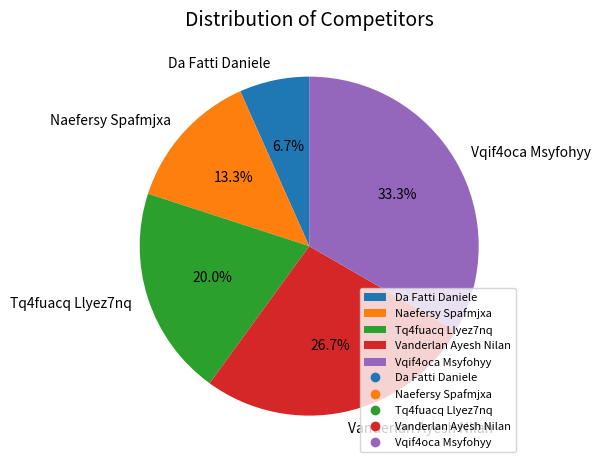

True or false: Da Fatti Daniele accounts for 18% of the total.

False